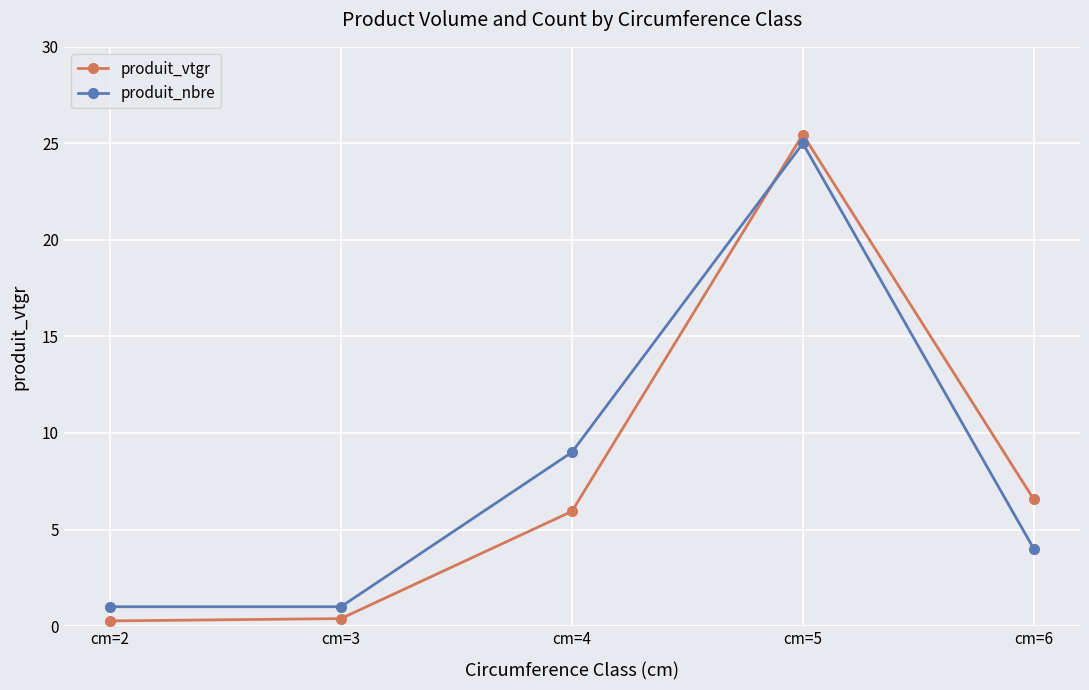

What is the difference between the second highest and second lowest values in the produit_nbre series?

8.0